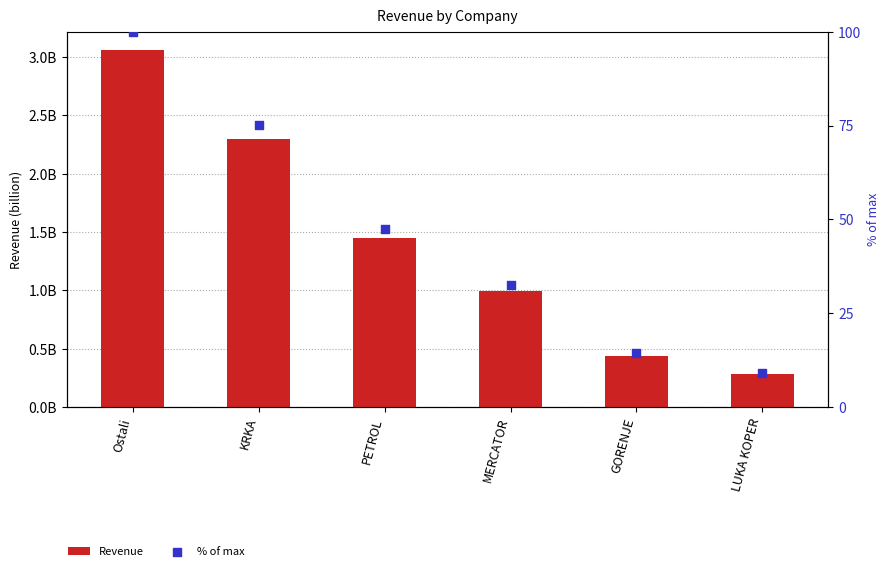

Is the value of Revenue at LUKA KOPER greater than the value of % of max at LUKA KOPER?

Yes